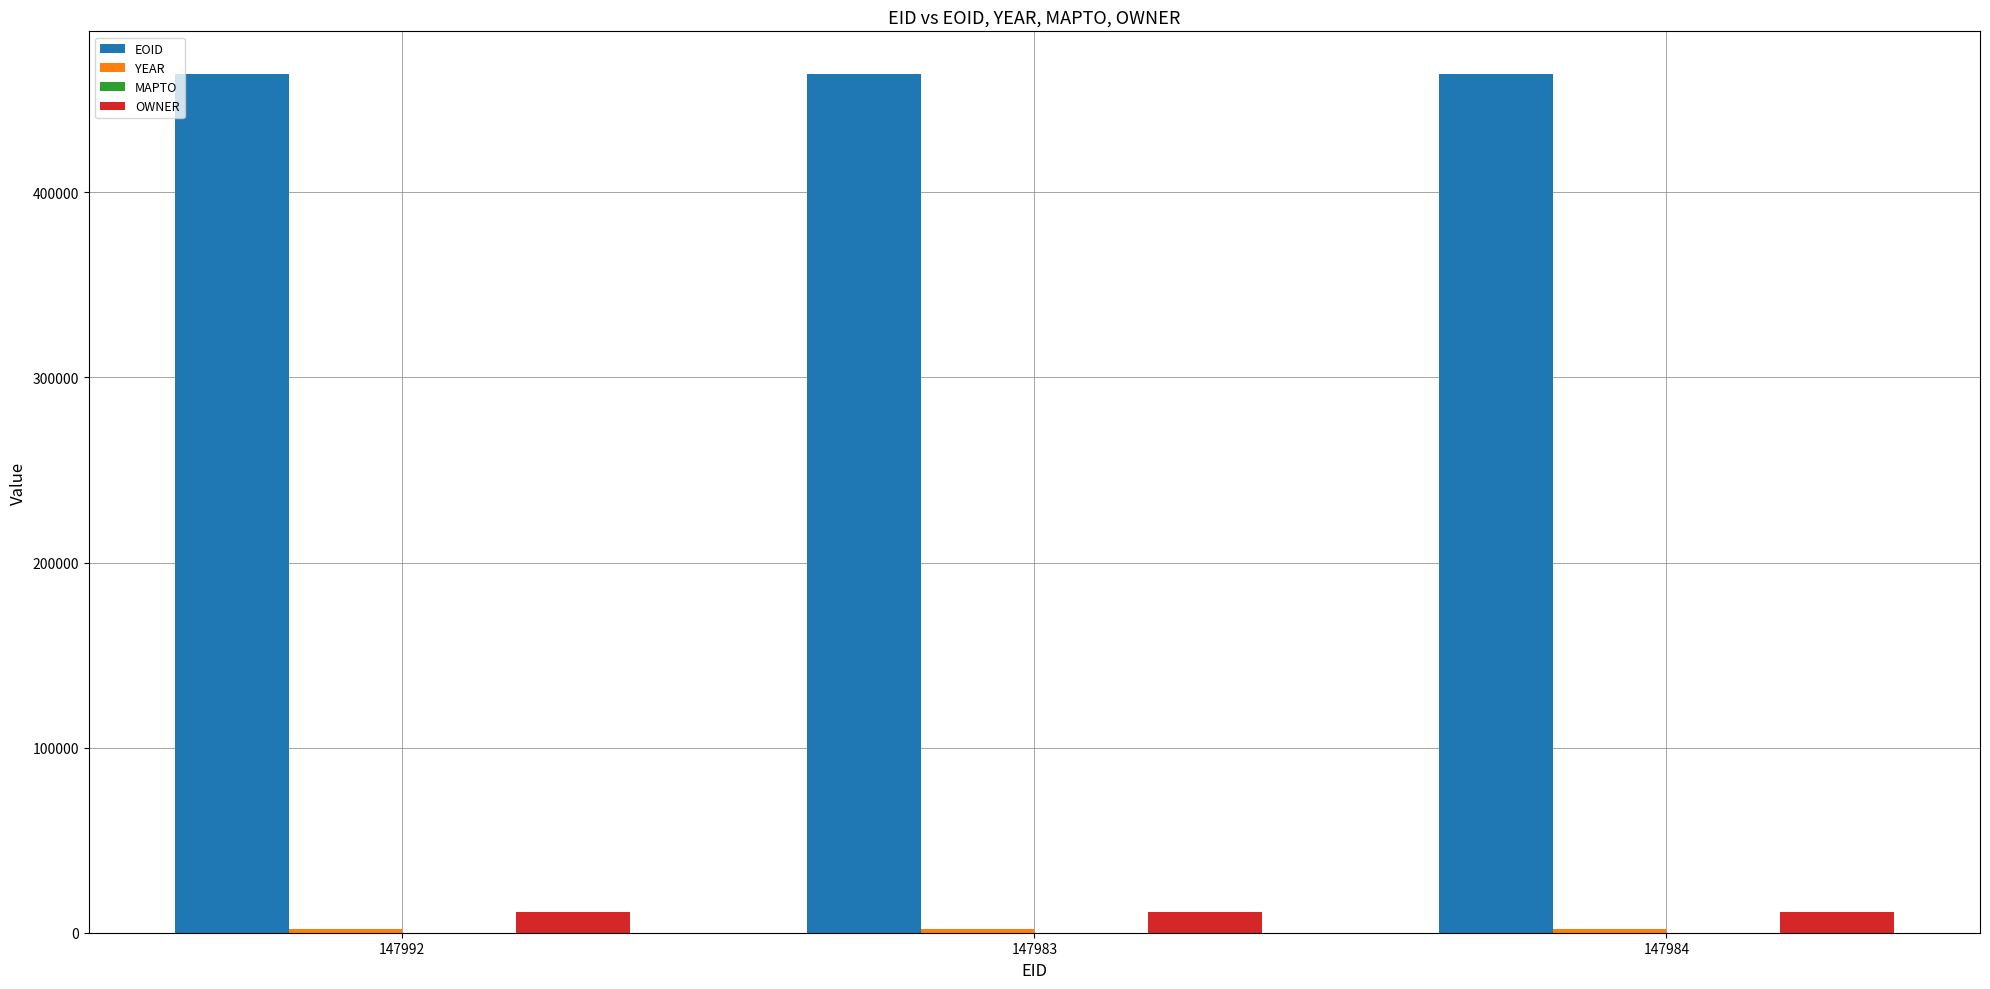

What is the label of the 2nd bar from the left?

147983